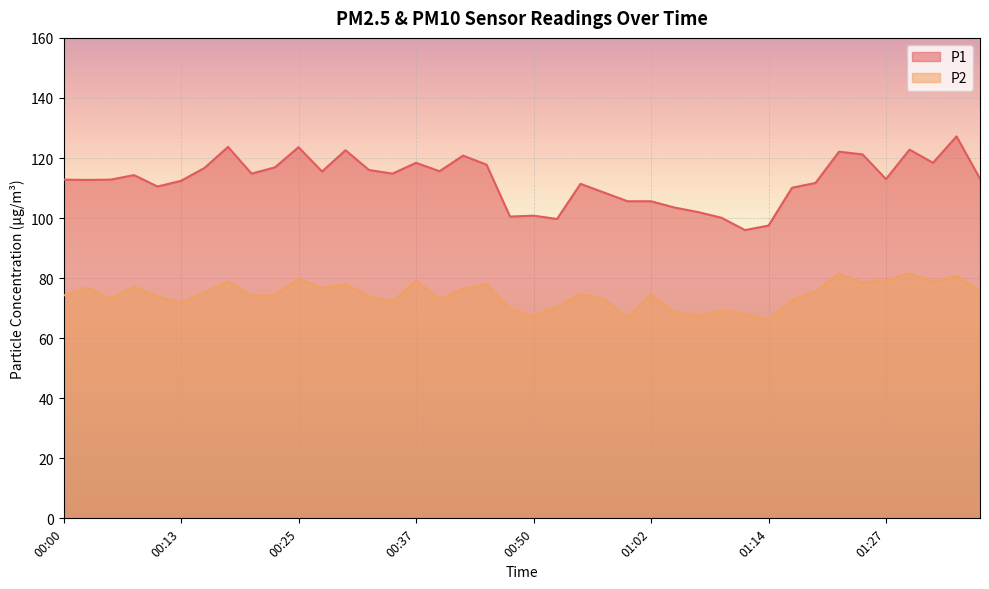

The P1 series shows 114.3 at 00:08. True or false?

True